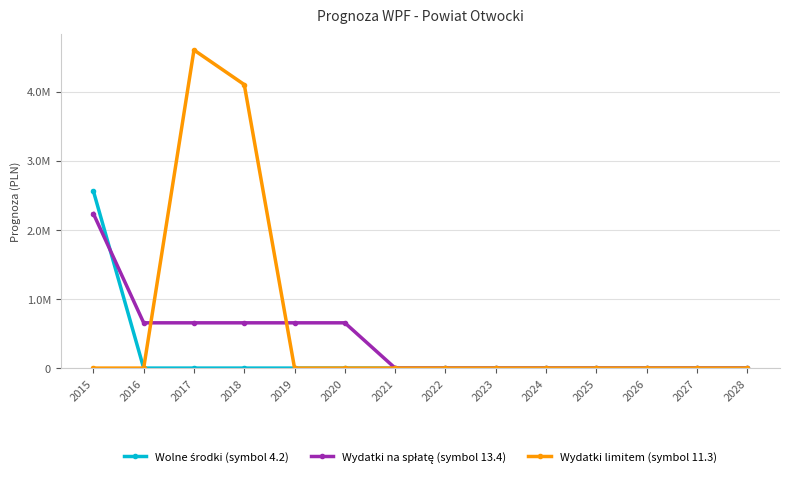

Is this an area chart (filled region under the line)?

No